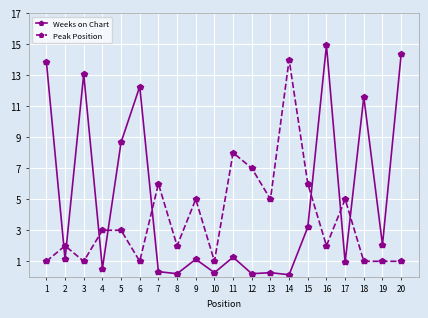

What is the difference between the second highest and second lowest values in the Peak Position series?

7.0